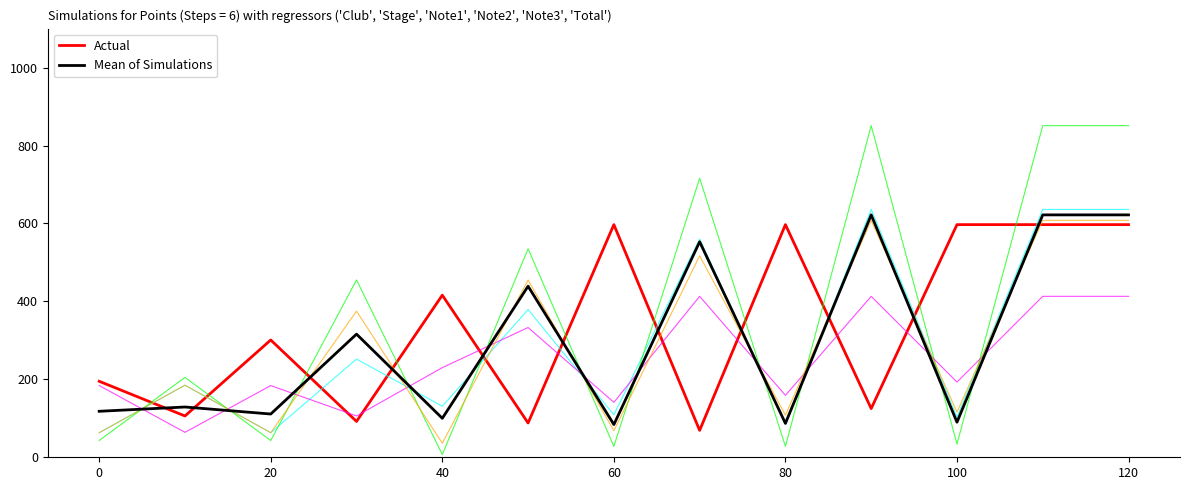

What is the maximum value shown in the chart?

851